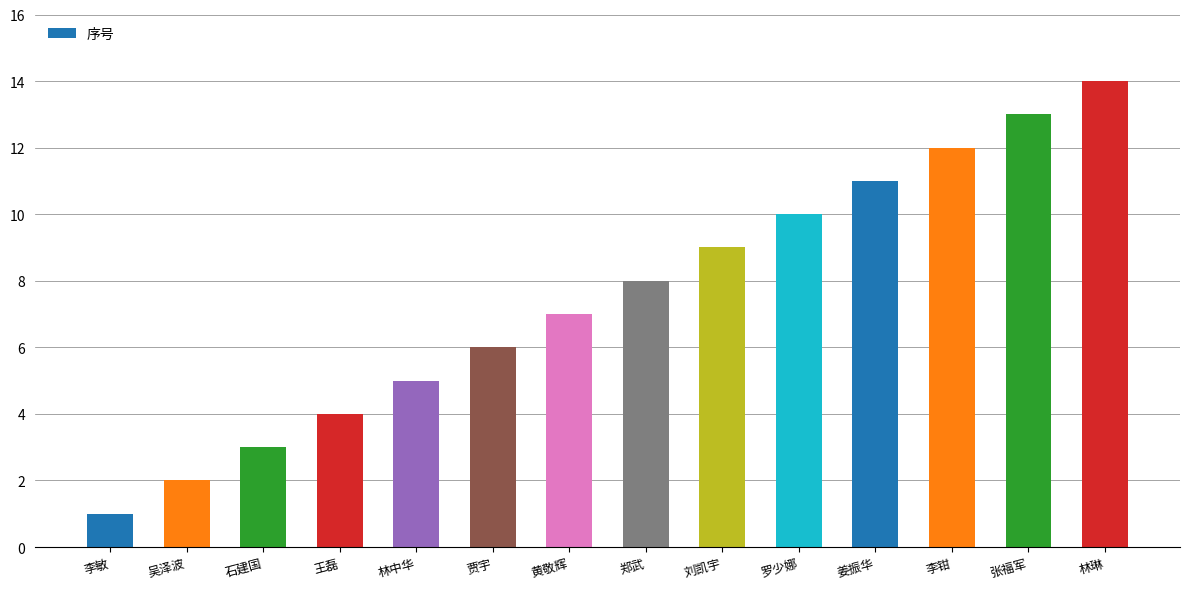

Are the bars horizontal?

No